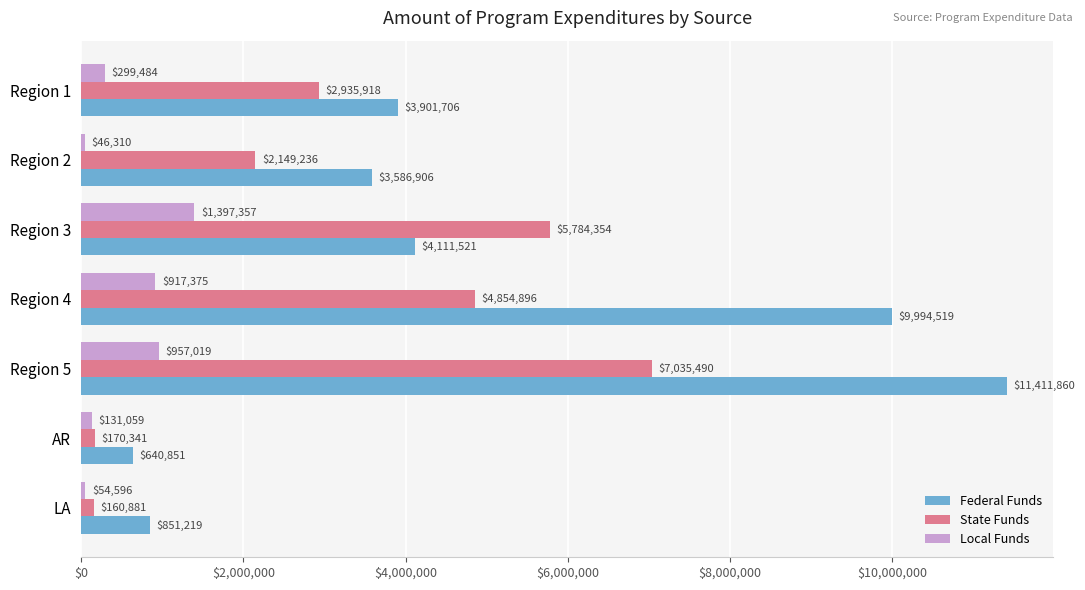

What is the minimum value for Local Funds?

46310